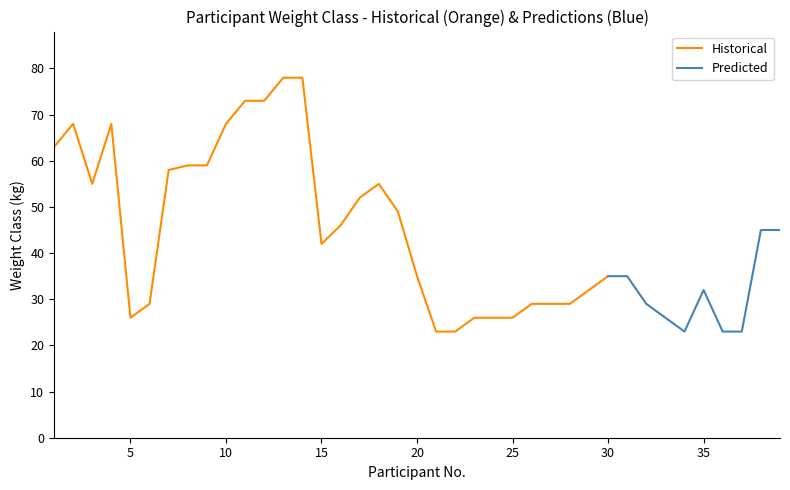

What is the maximum value for Historical?

78